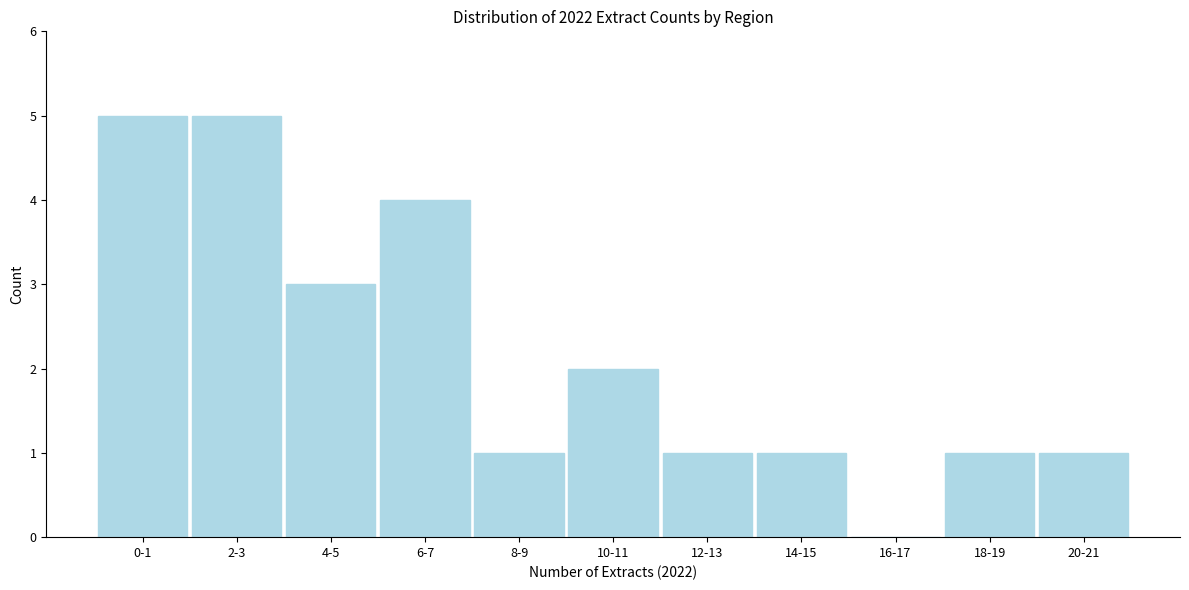

Reading right to left, transcribe all the data shown in this chart.

20-21=1	18-19=1	16-17=0	14-15=1	12-13=1	10-11=2	8-9=1	6-7=4	4-5=3	2-3=5	0-1=5